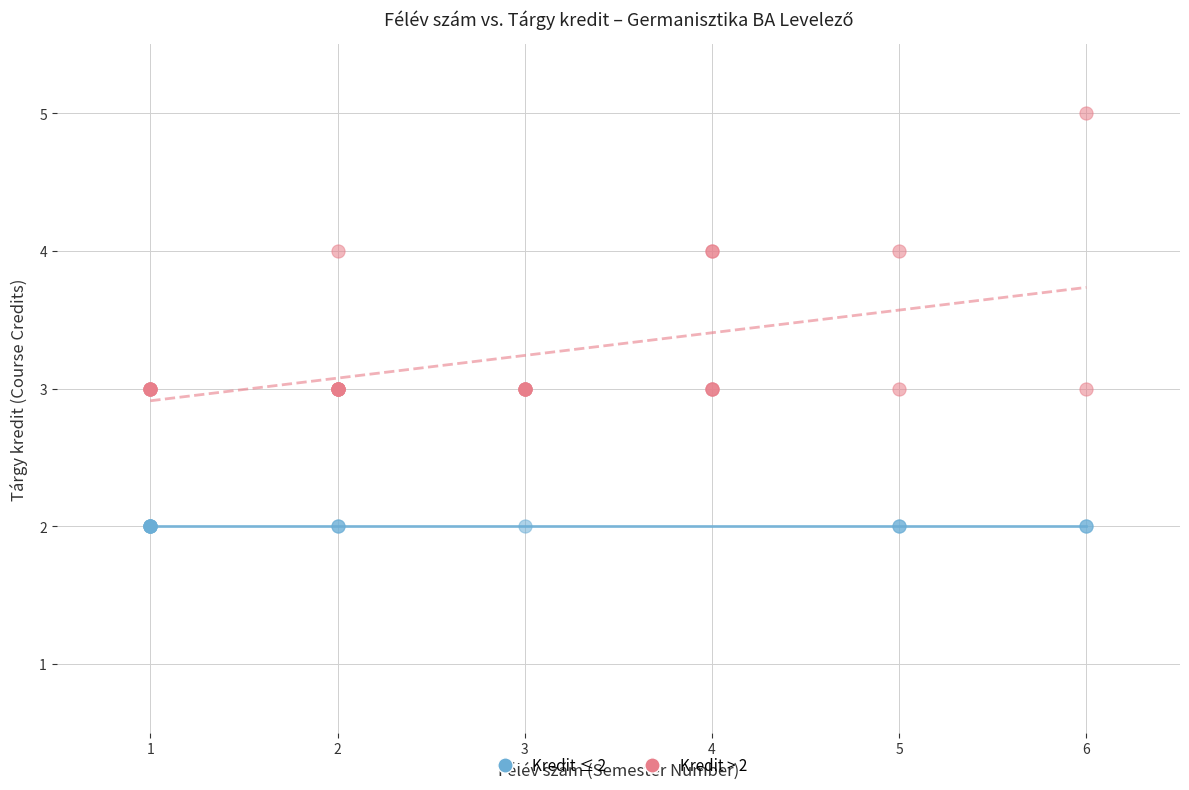

Which series contains the highest Y value?

Kredit > 2